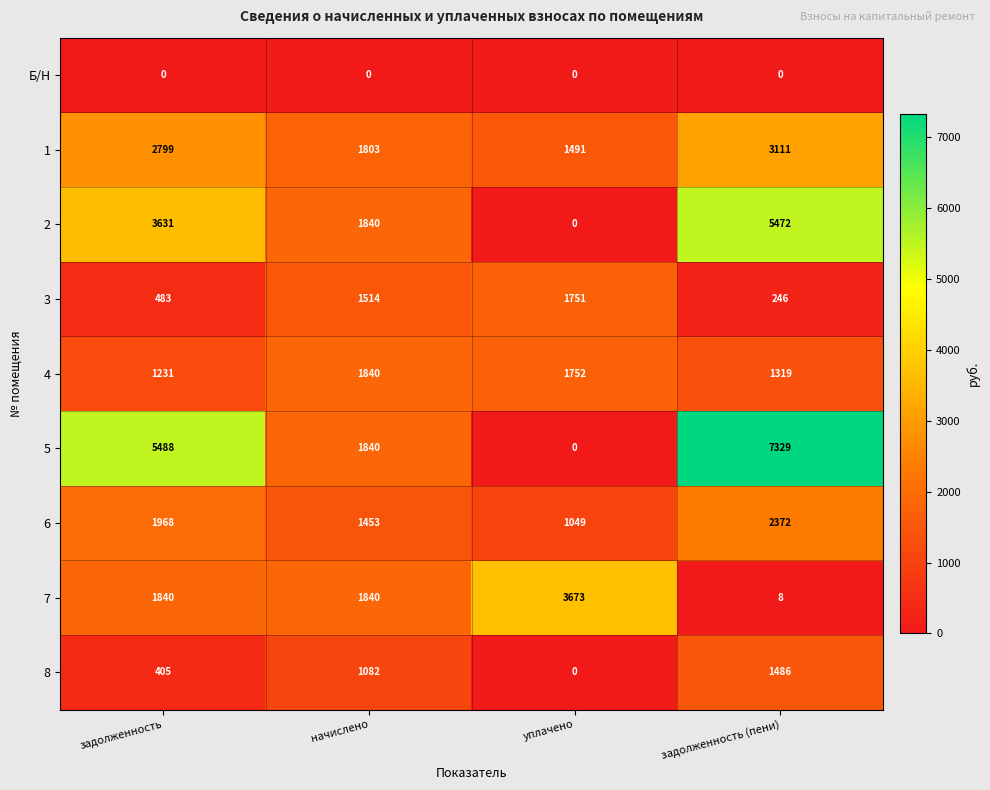

How many distinct data groups are displayed?

9